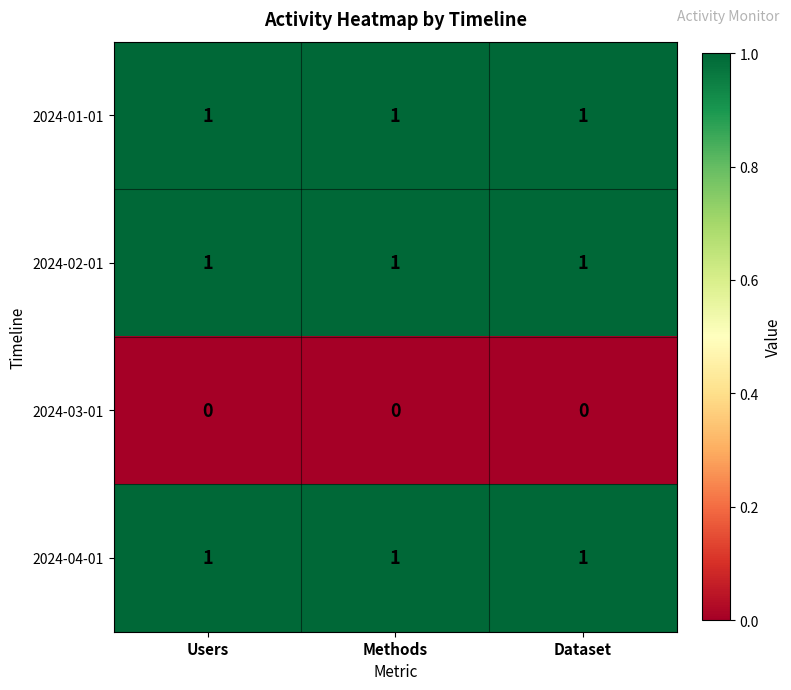

What is the total value across all series at Dataset?

3